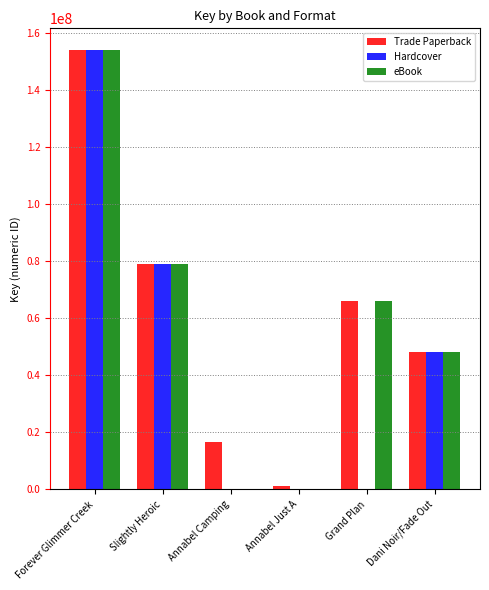

What is the maximum value for Hardcover?

153981287